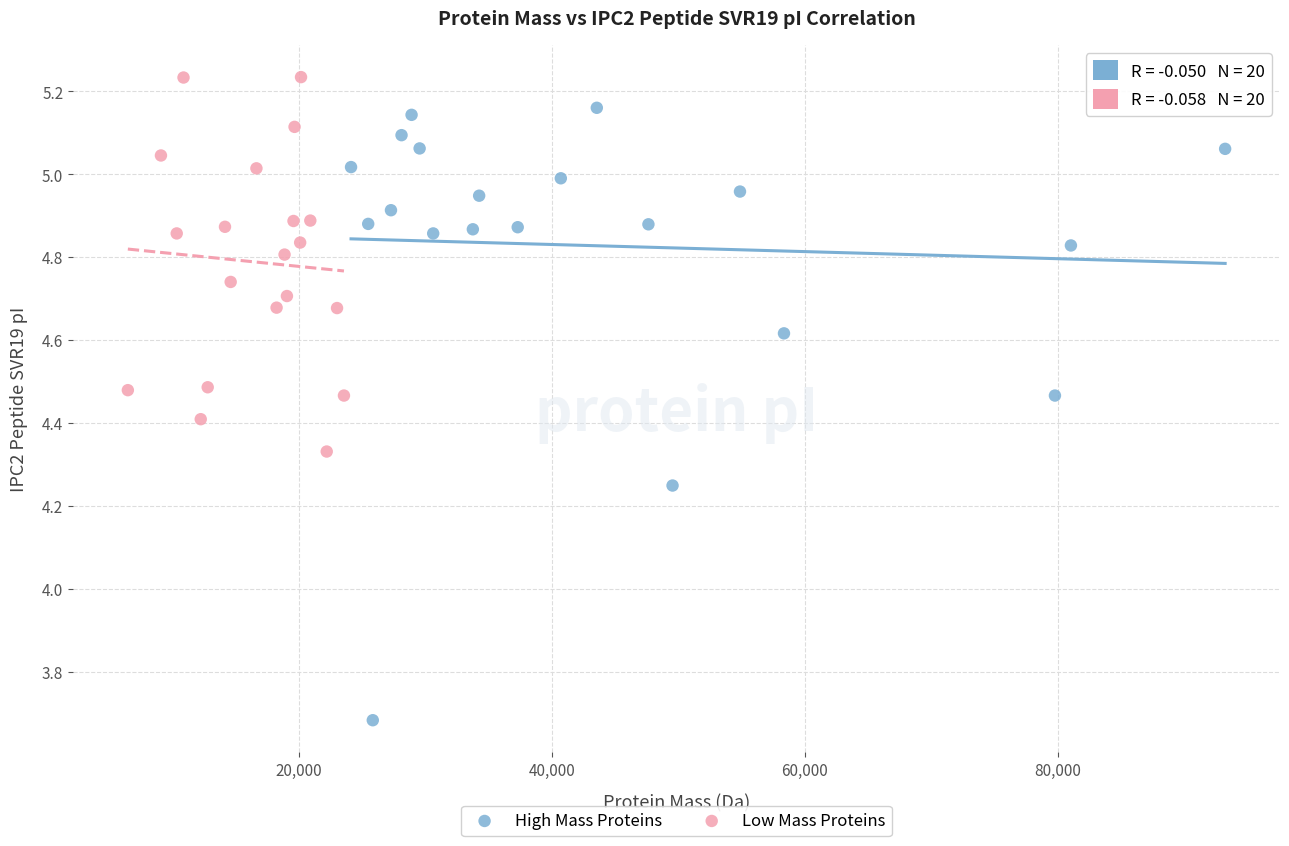

Which series reaches the maximum Y coordinate?

Low Mass Proteins